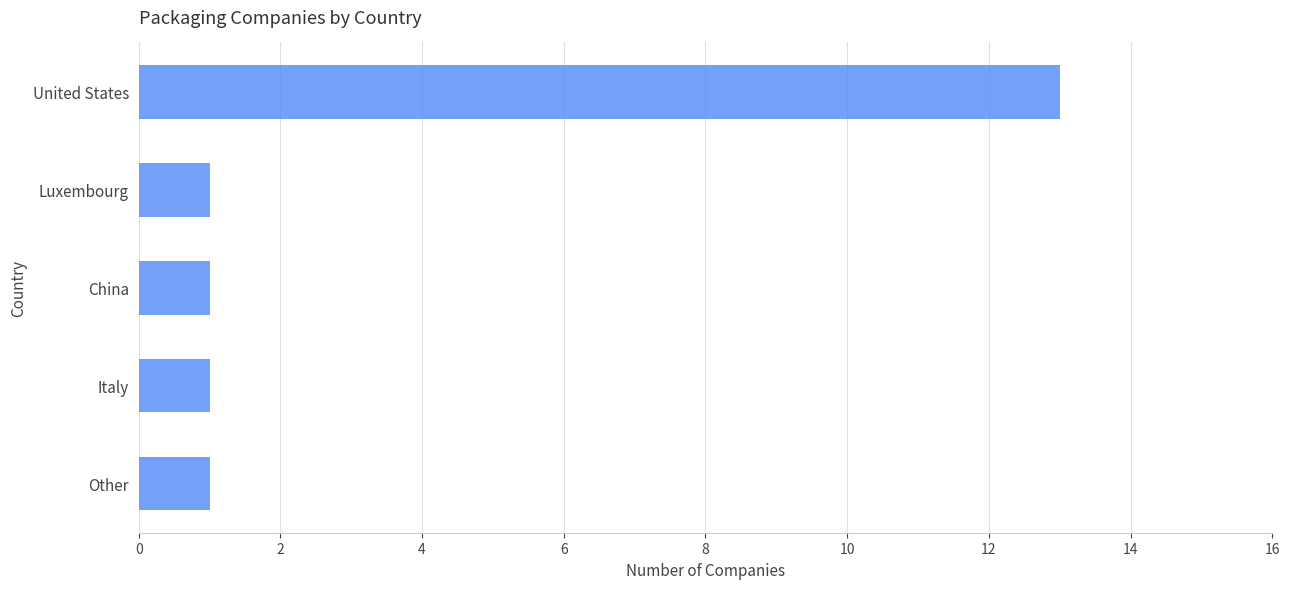

What is the label of the 3rd bar from the top?

China